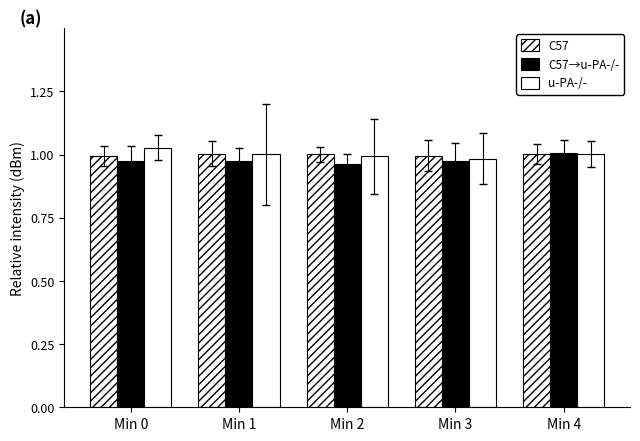

Reading left to right, list all the values displayed in this chart.

C57: Min 0=1.0	Min 1=1.0	Min 2=1.0	Min 3=1.0	Min 4=1.0
C57→u-PA-/-: Min 0=1.0	Min 1=1.0	Min 2=1.0	Min 3=1.0	Min 4=1.0
u-PA-/-: Min 0=1.0	Min 1=1.0	Min 2=1.0	Min 3=1.0	Min 4=1.0